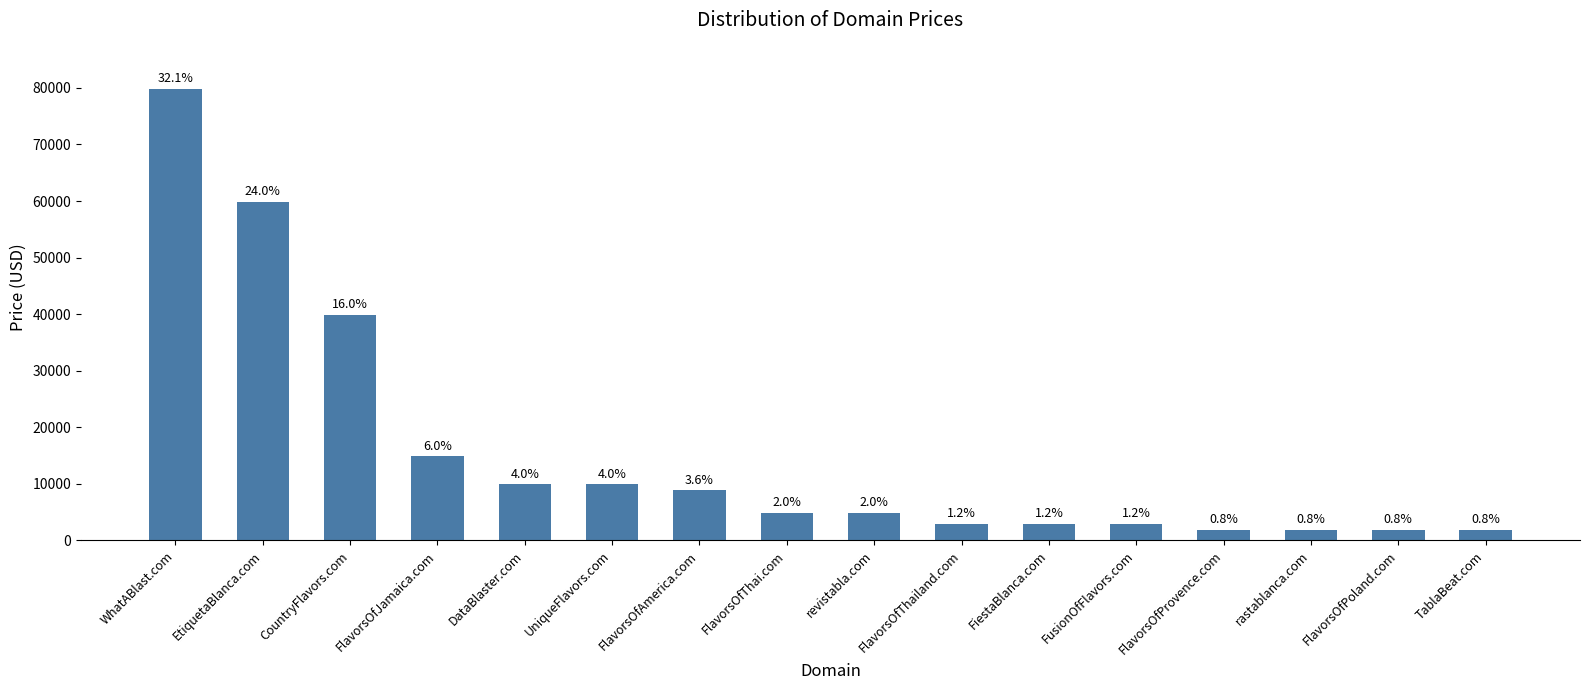

How many bars are there in total?

16